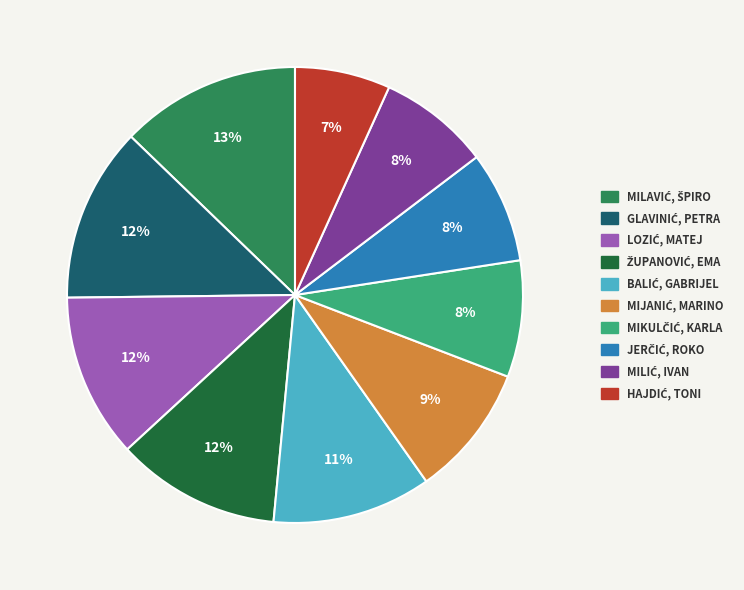

Is there a majority slice in this chart?

No